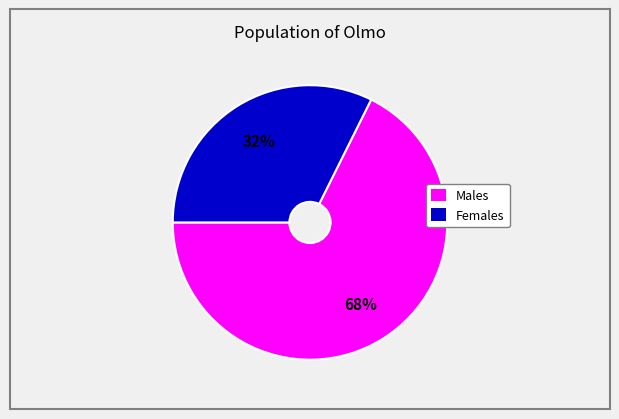

Is the sum of Males and Females greater than half?

Yes